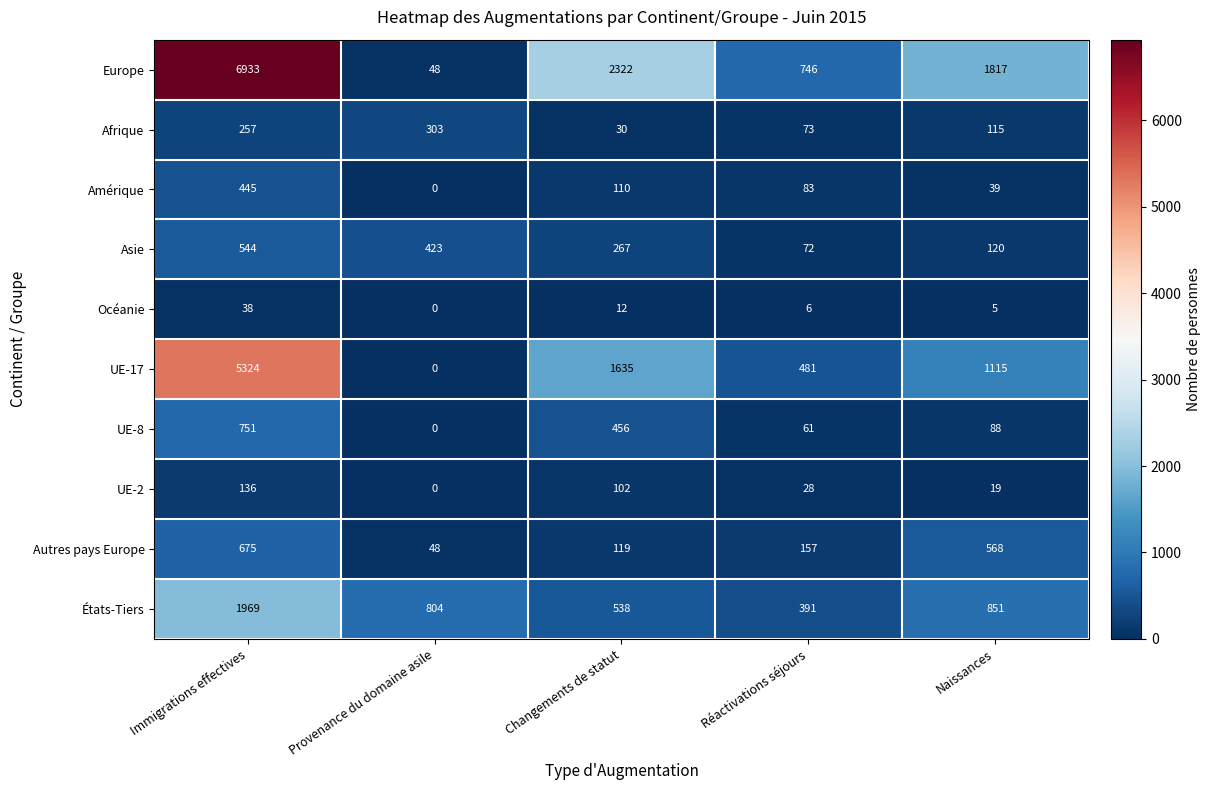

At which category is the sum across all series the highest?

Immigrations effectives